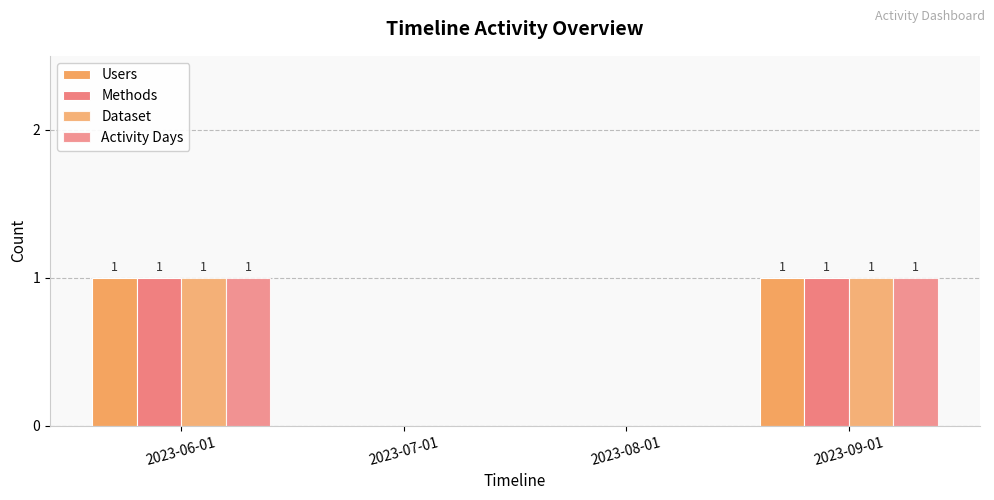

True or false: Users has a value of 1 at 2023-09-01.

True